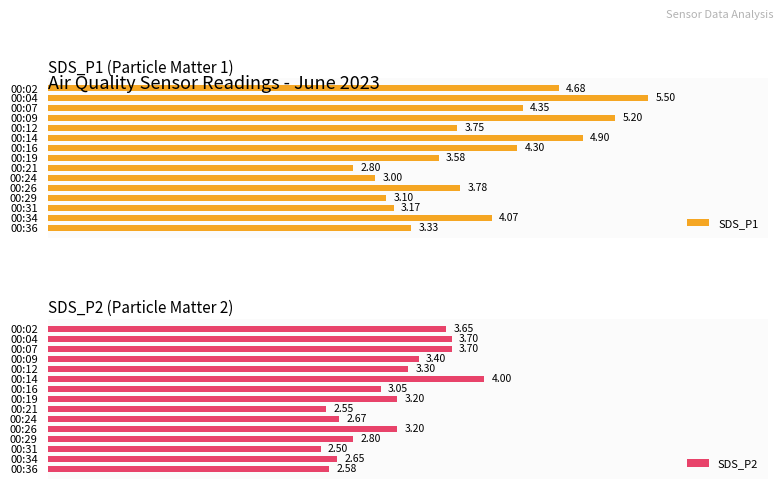

Which series has the widest spread of values?

SDS_P1